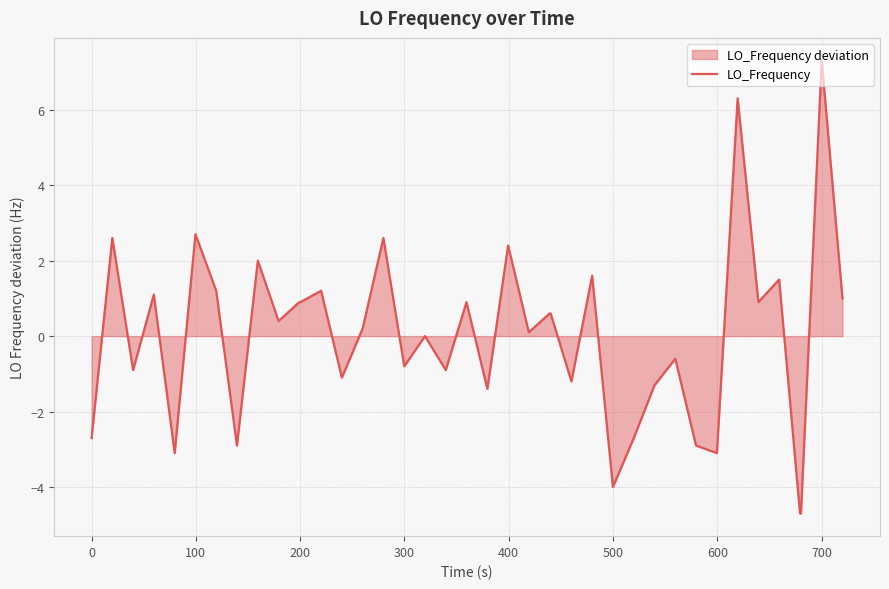

What is the greatest value displayed?

7.3